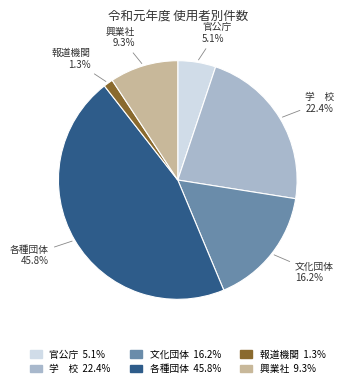

What is the ratio of the value at 各種団体 to the value at 学 校?

2.0